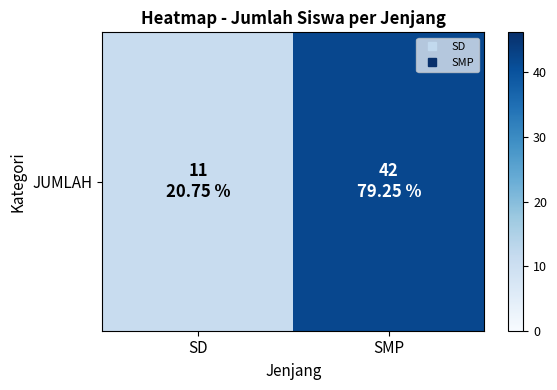

What is the greatest value displayed?

42